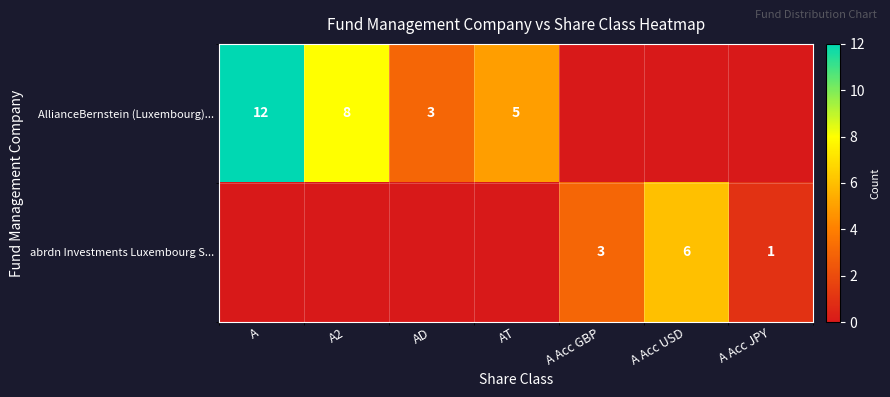

How many data points does each series have?

7